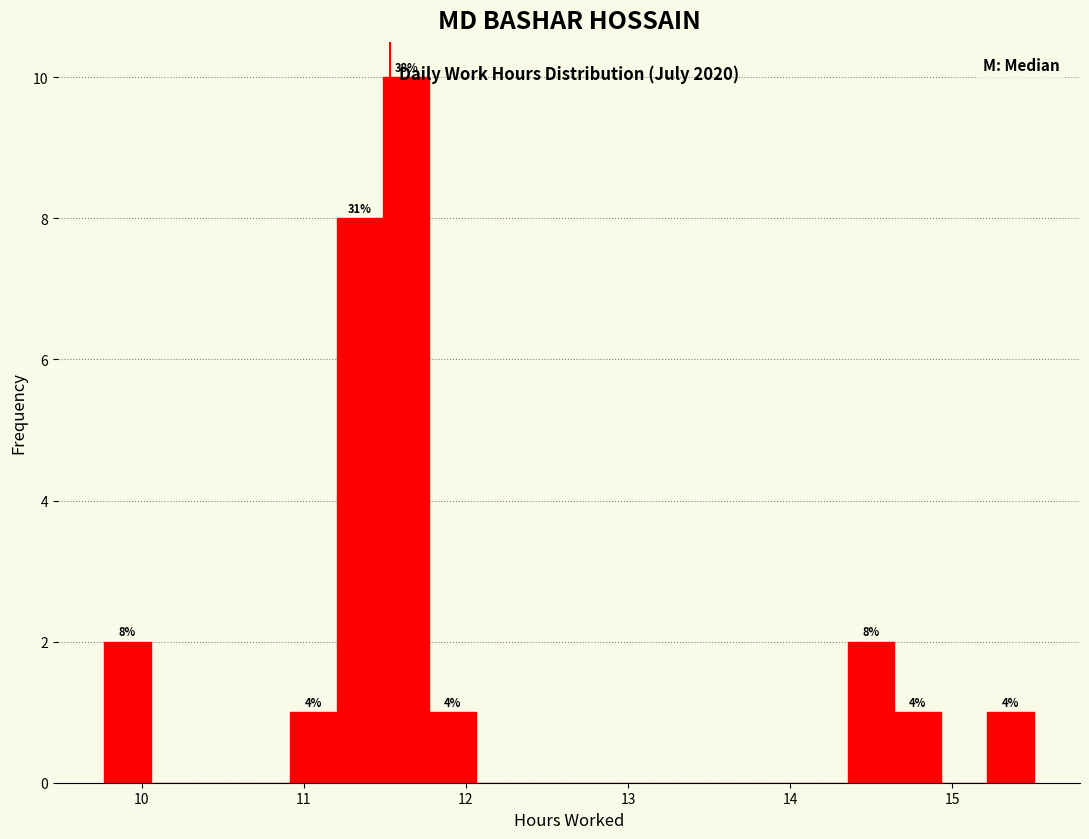

Read against the x-axis, roughly where is the centre of the tallest bar?

11.6